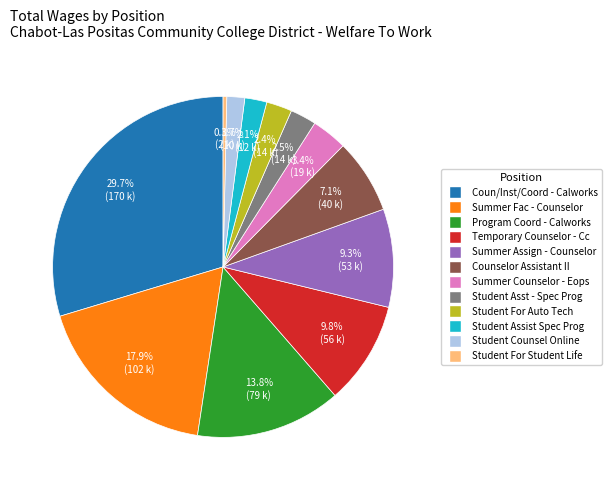

Is there any slice that represents more than half of the pie?

No